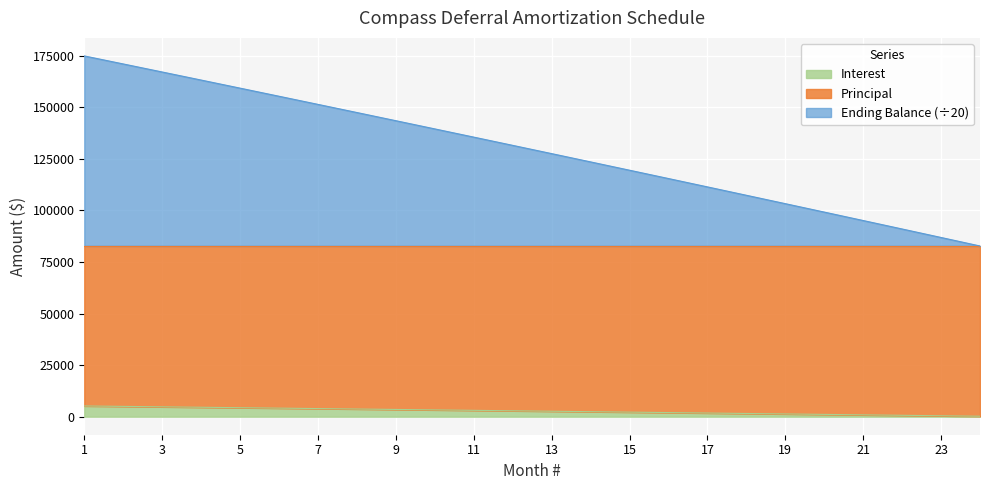

What is the maximum value for Interest?

5198.8